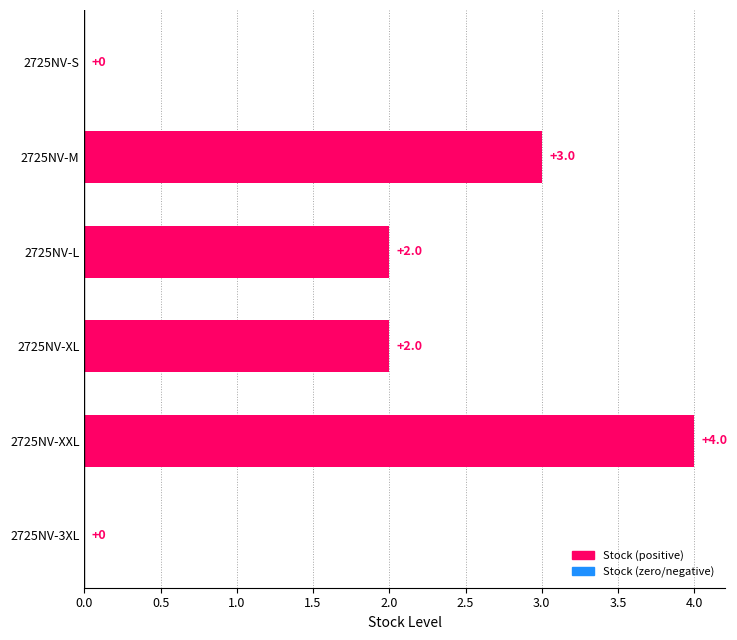

How many values are above zero?

4